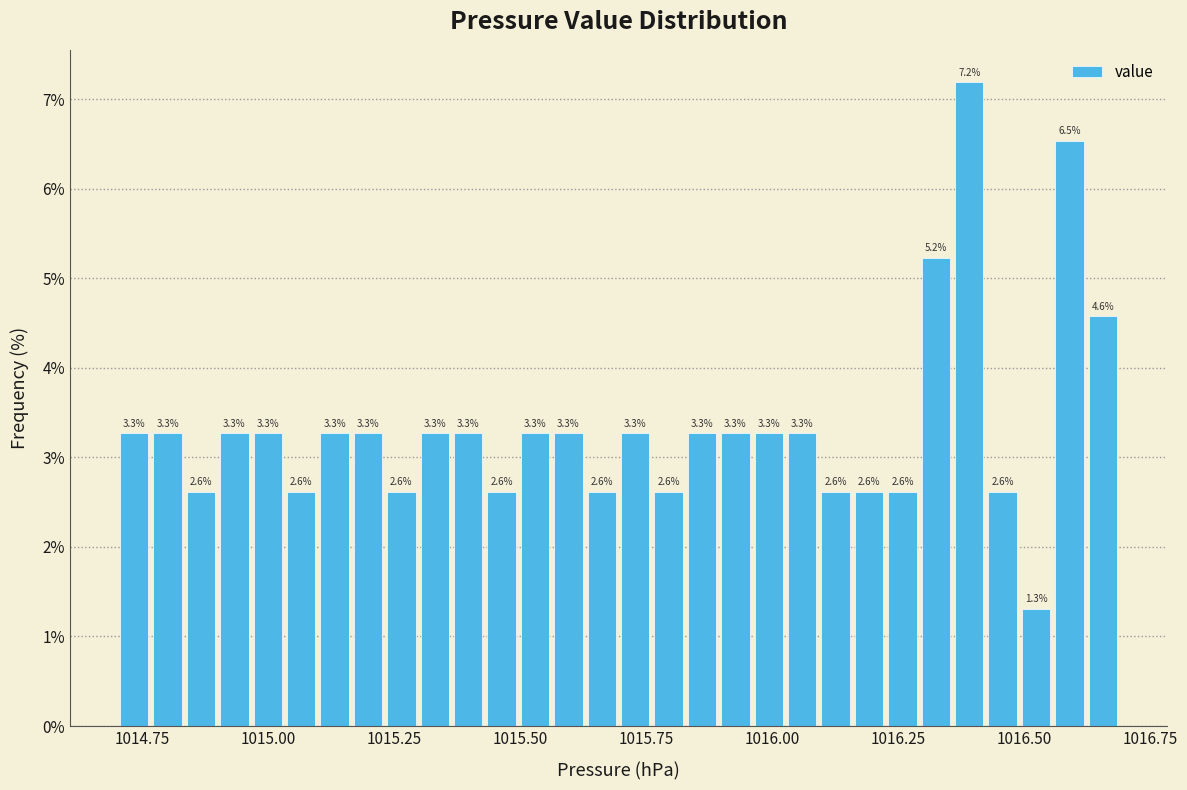

Read against the x-axis, roughly where is the centre of the tallest bar?

1016.40